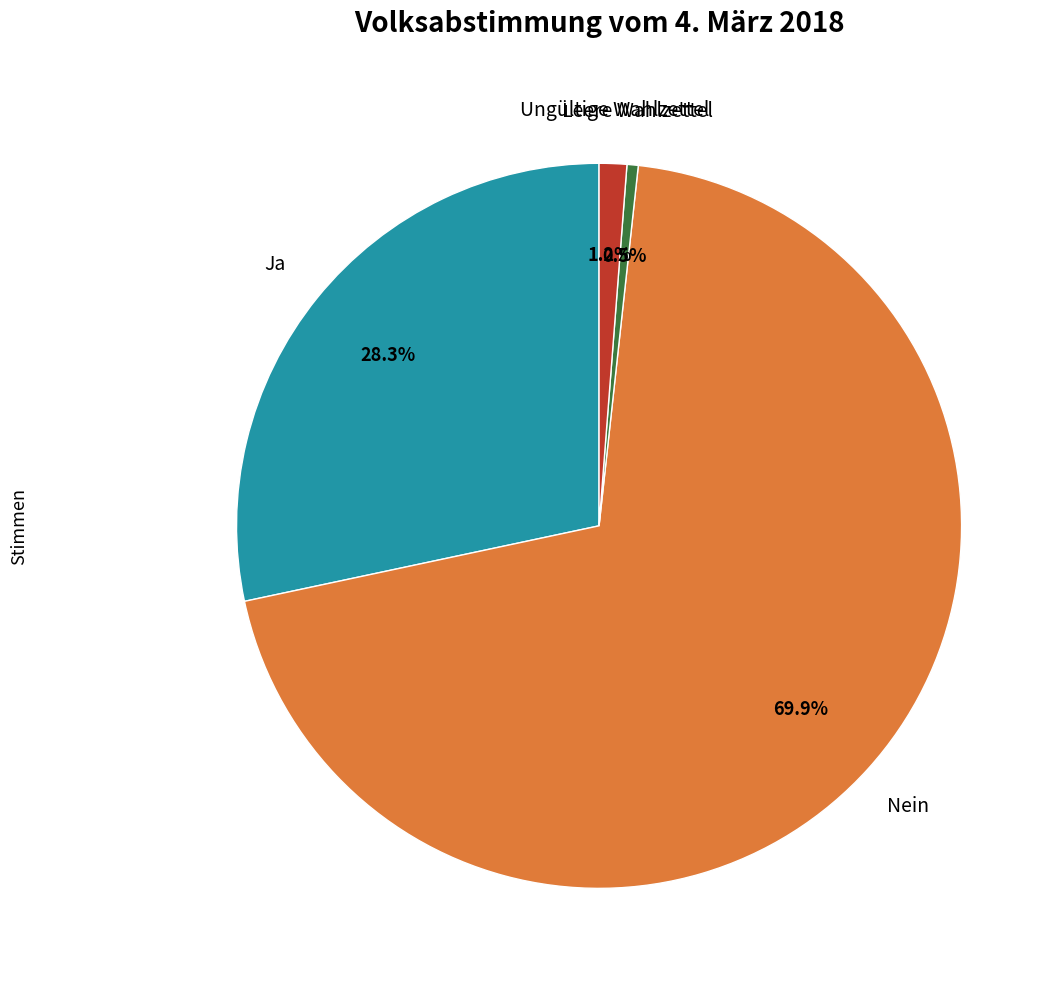

Does any single category account for the majority?

Yes